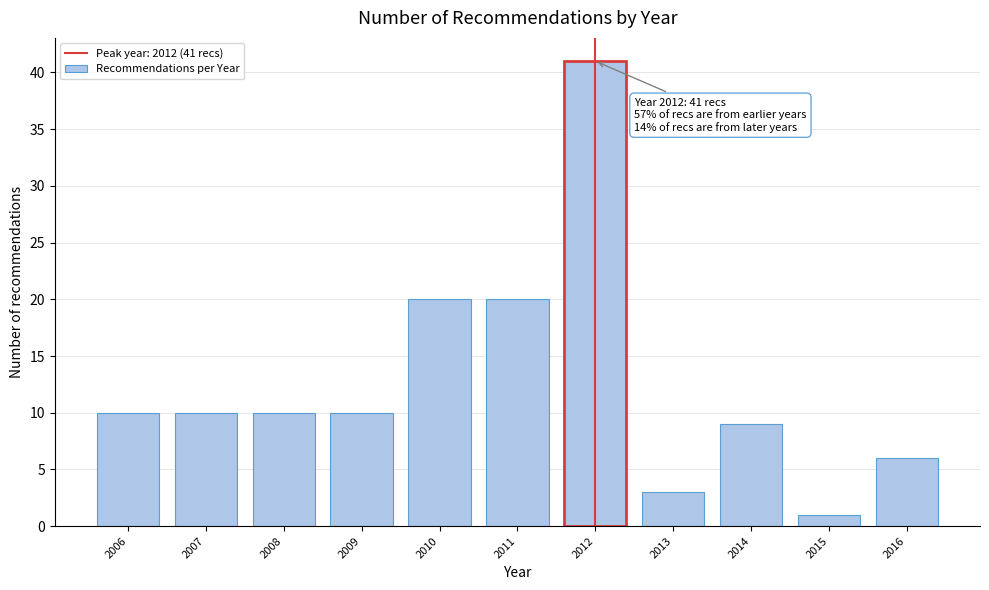

Reading left to right, extract all data points from this chart.

10	10	10	10	20	20	41	3	9	1	6